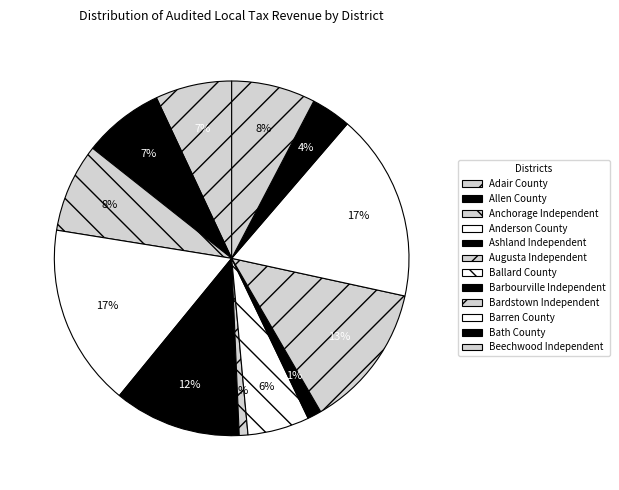

Is there any slice that represents more than half of the pie?

No